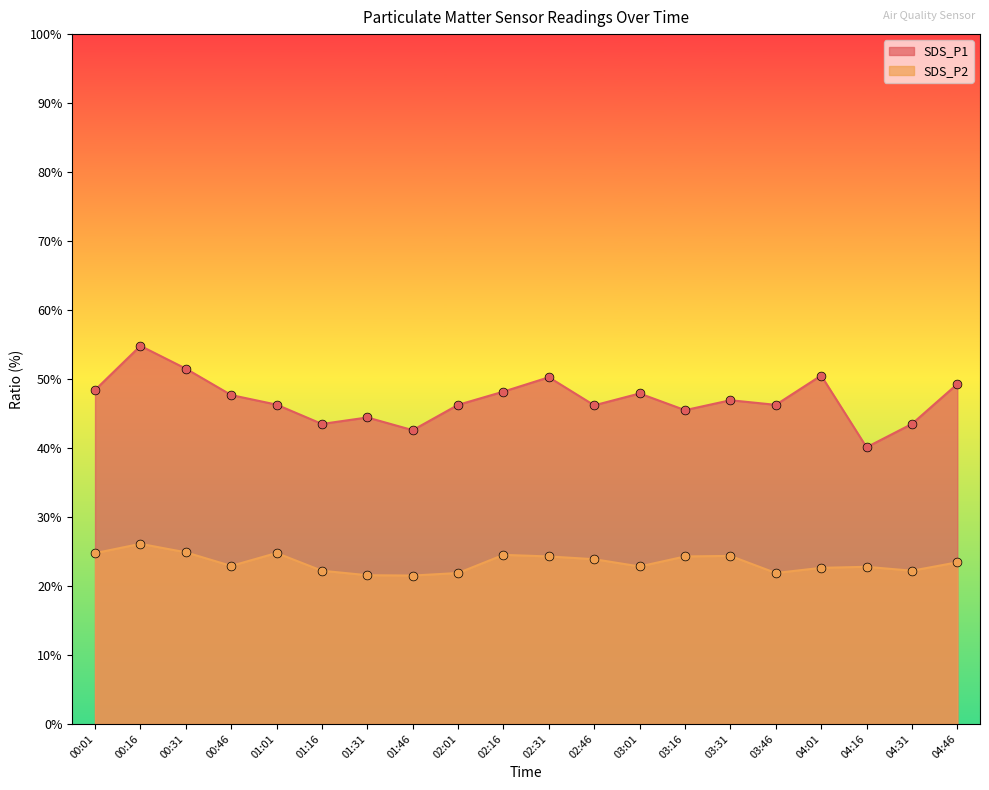

At how many categories does at least one series exceed 34?

20